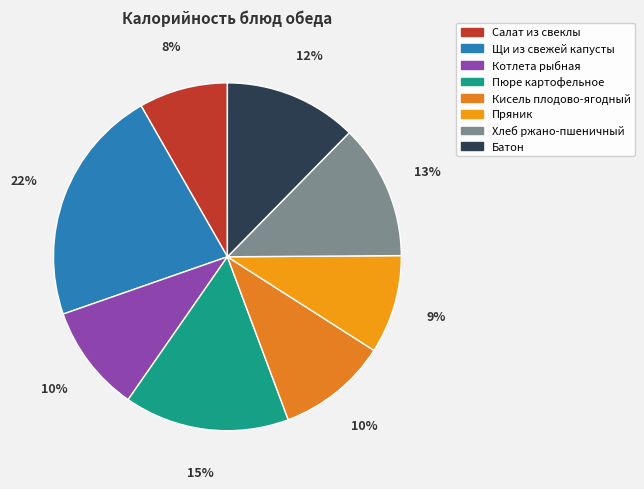

What is the smallest slice in the pie chart?

Салат из свеклы